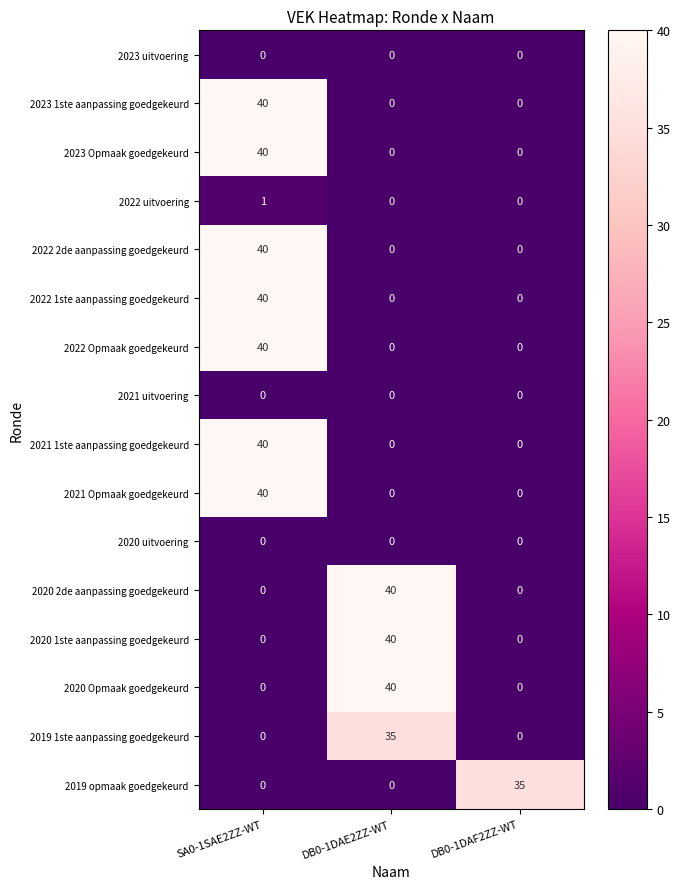

What is the sum of all 2023 Opmaak goedgekeurd values?

40